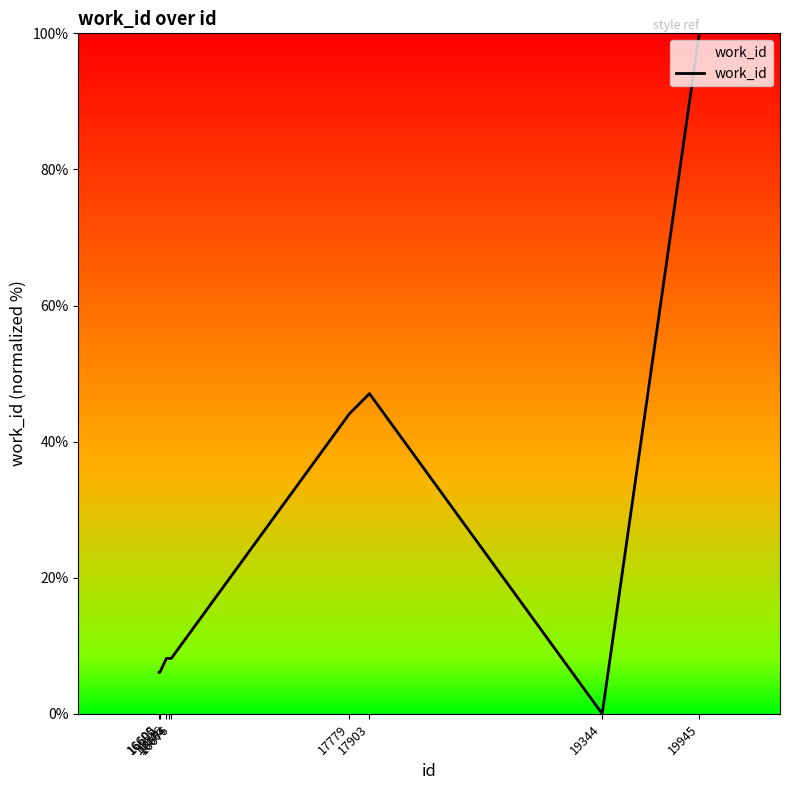

What is the difference between the maximum and minimum values?

100.0